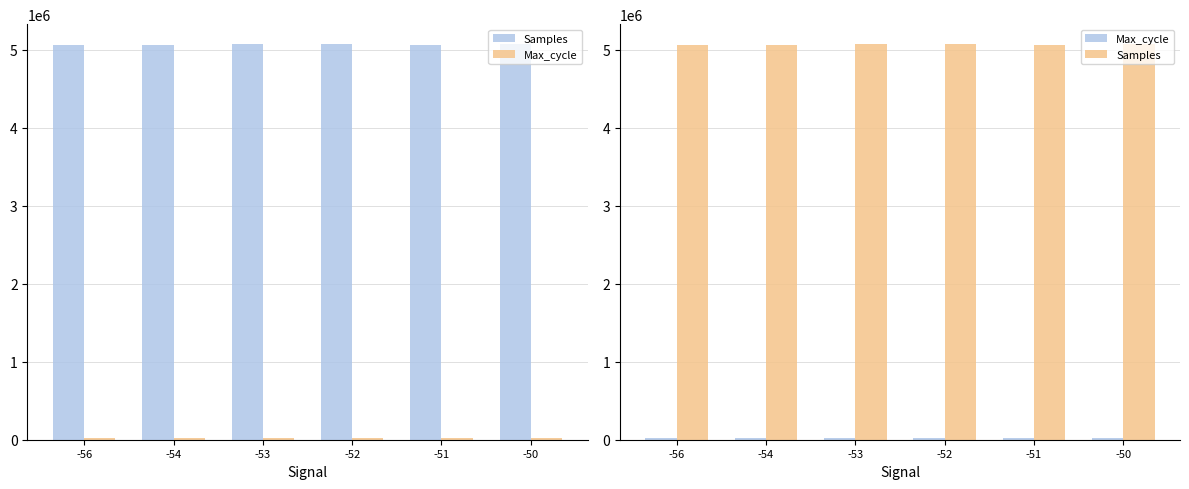

What is the difference between the maximum and second lowest values in the Samples series?

12366